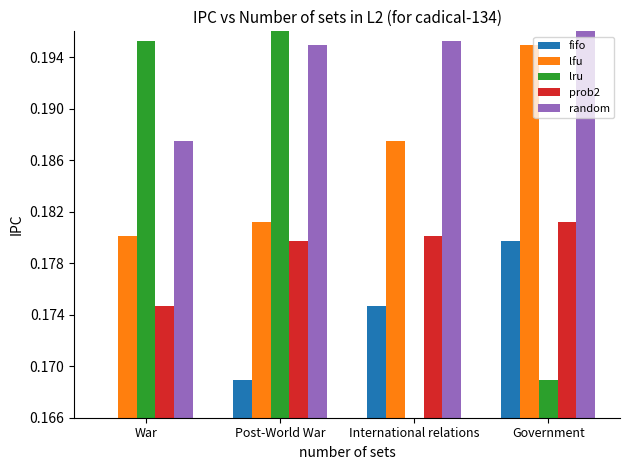

Which category has the highest value in the prob2 series?

Government